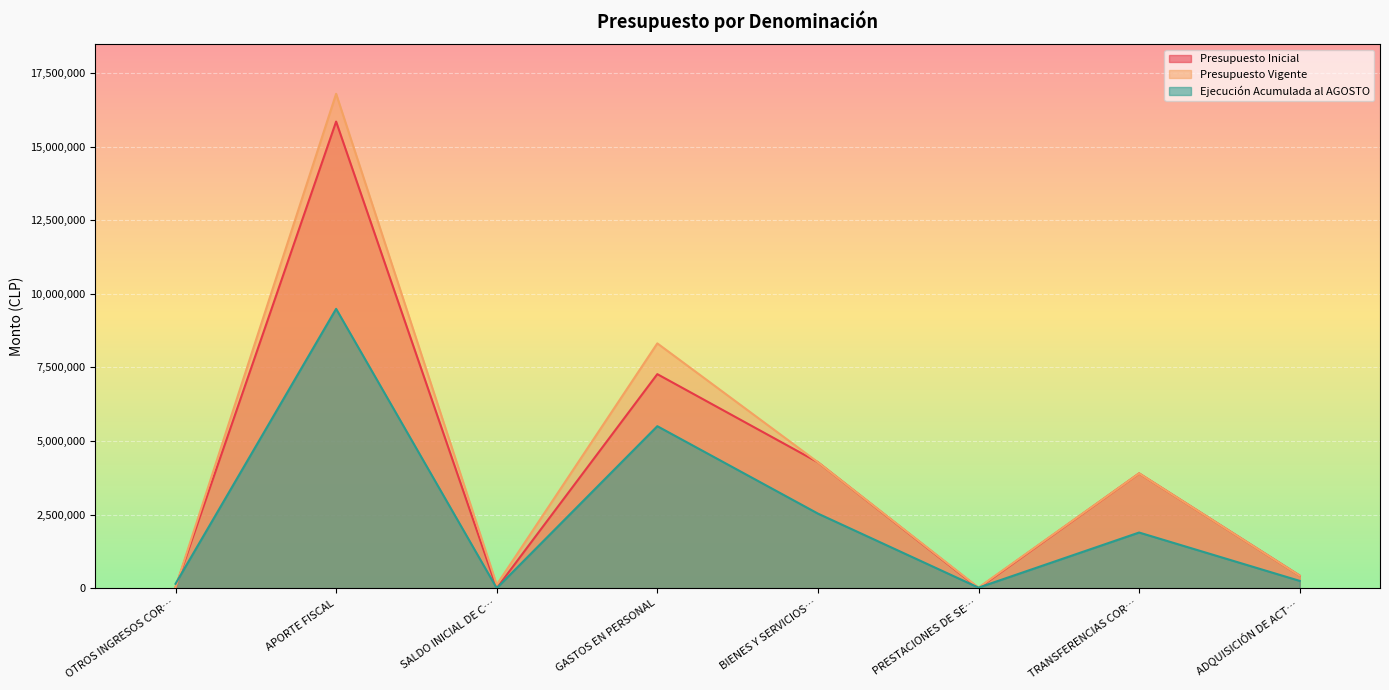

How many lines are shown in the chart?

3